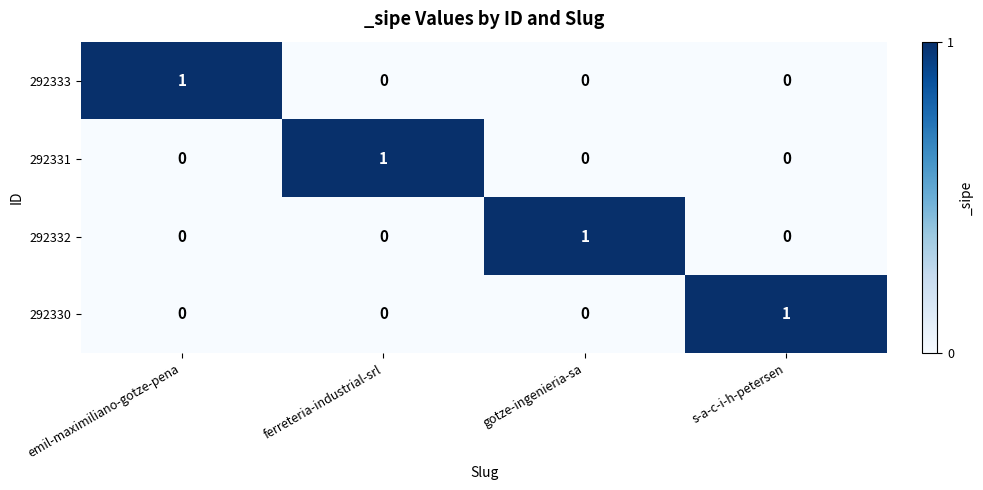

Is it true that 292330 equals 0 at ferreteria-industrial-srl?

True